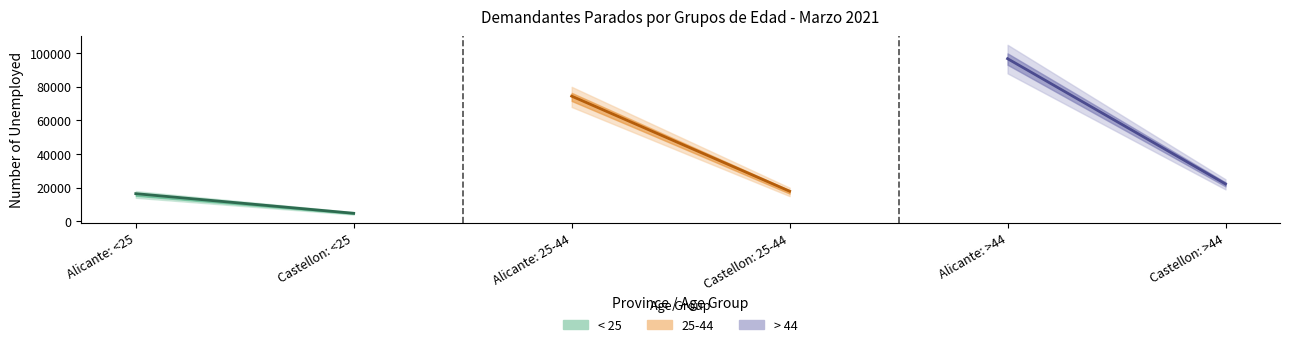

True or false: 25-44 has a value of 17916 at Castellon.

True